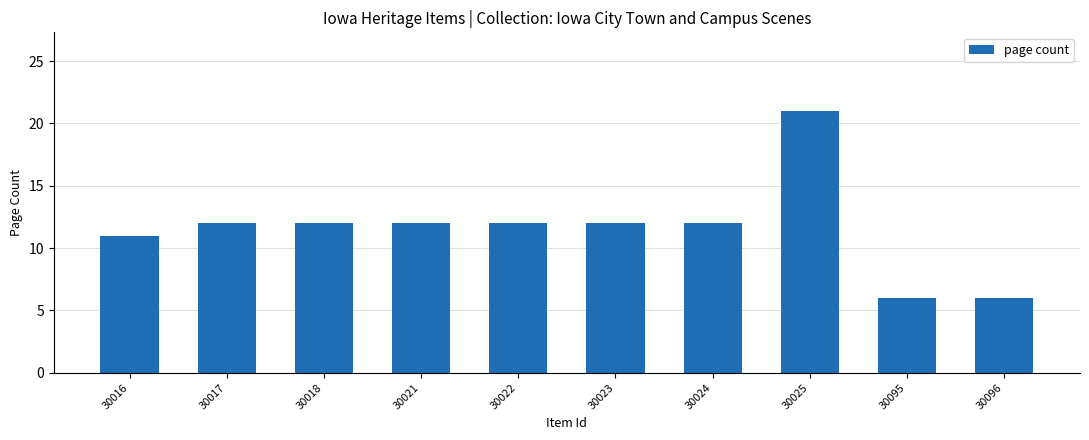

What is the smallest value displayed?

6